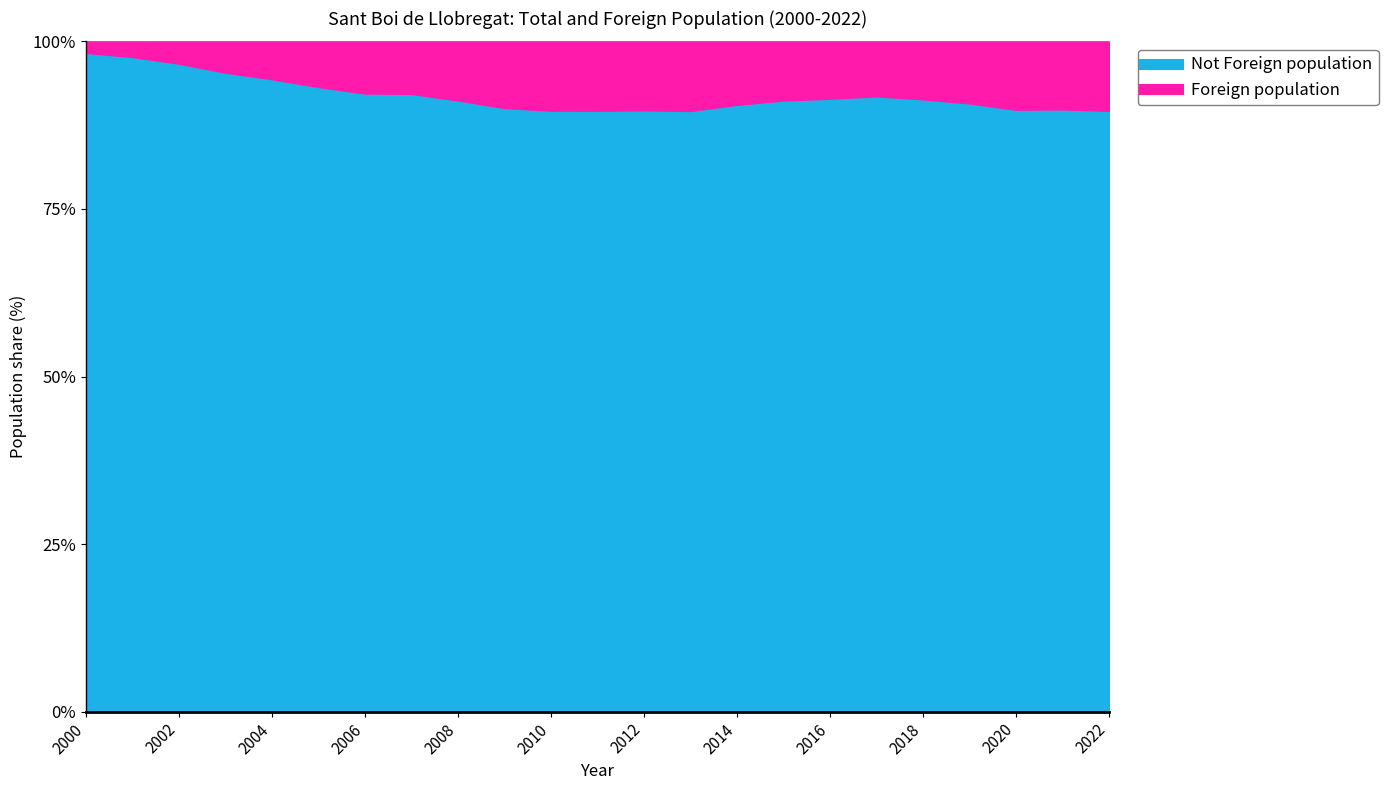

What is the total value across all series at 2012?

100.0